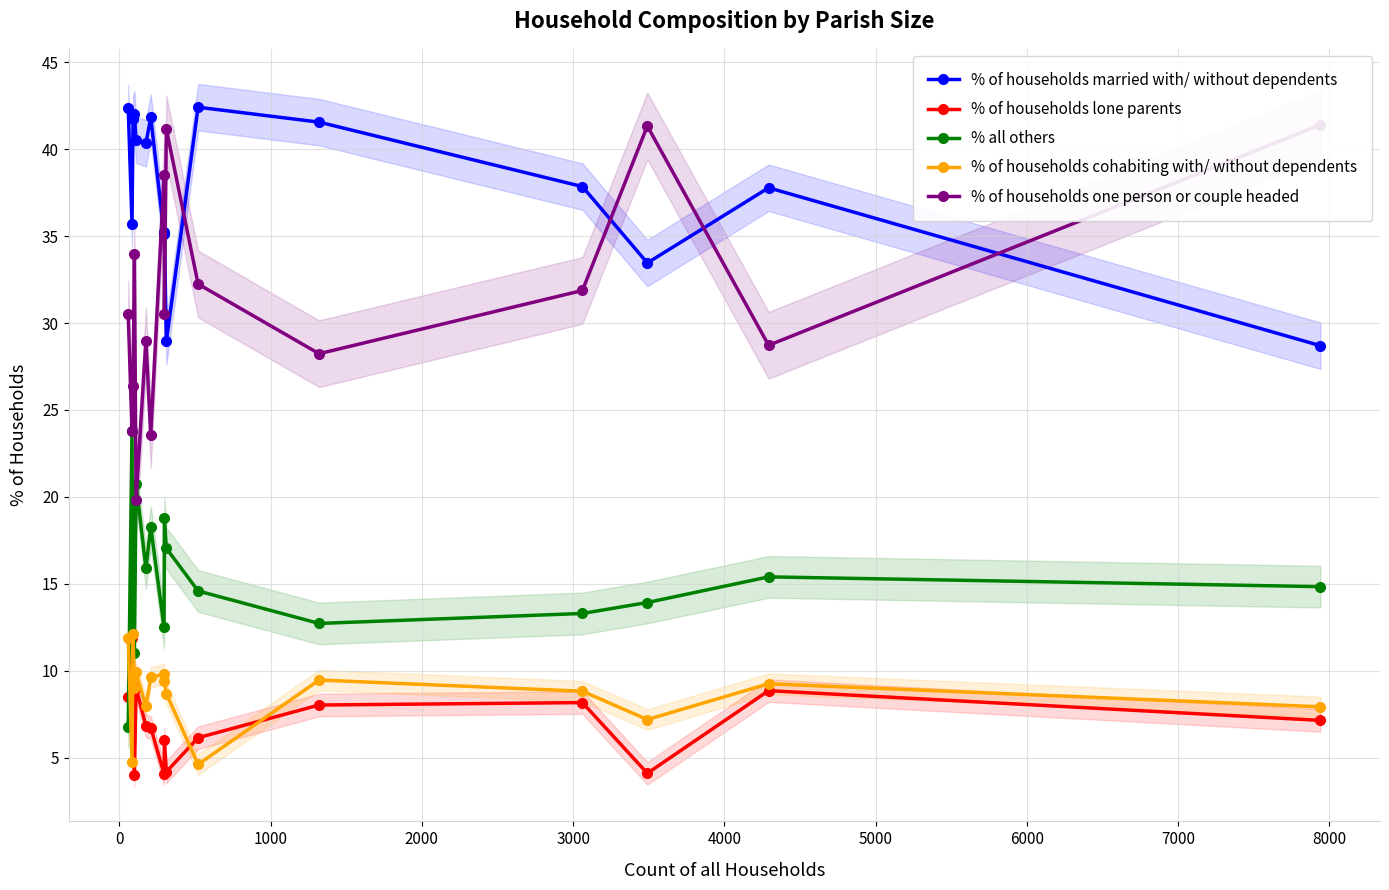

Which series has the largest total across all categories?

% of households married with/ without dependents